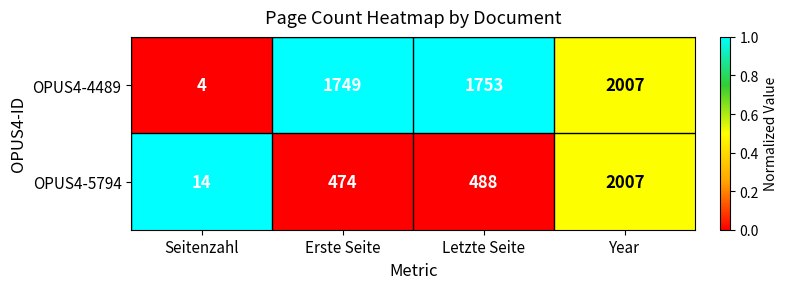

How many data points in OPUS4-4489 are less than 1753?

2